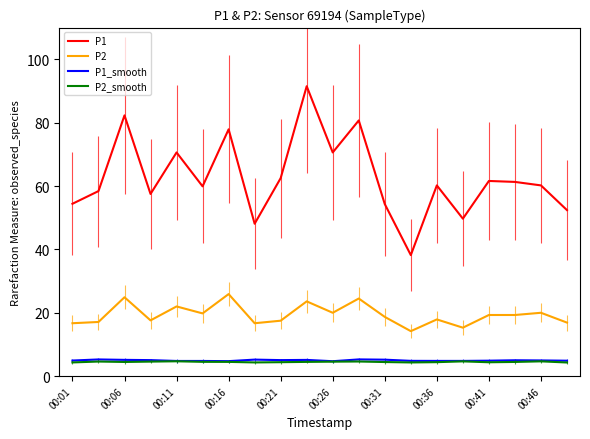

What is the average value of the P1 series?

62.6